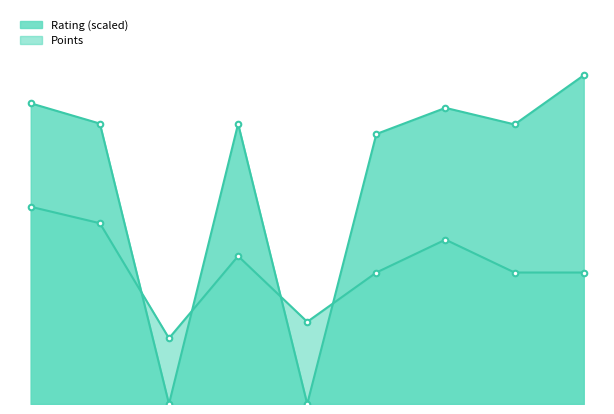

How many intersections are there between Points and Rating?

4